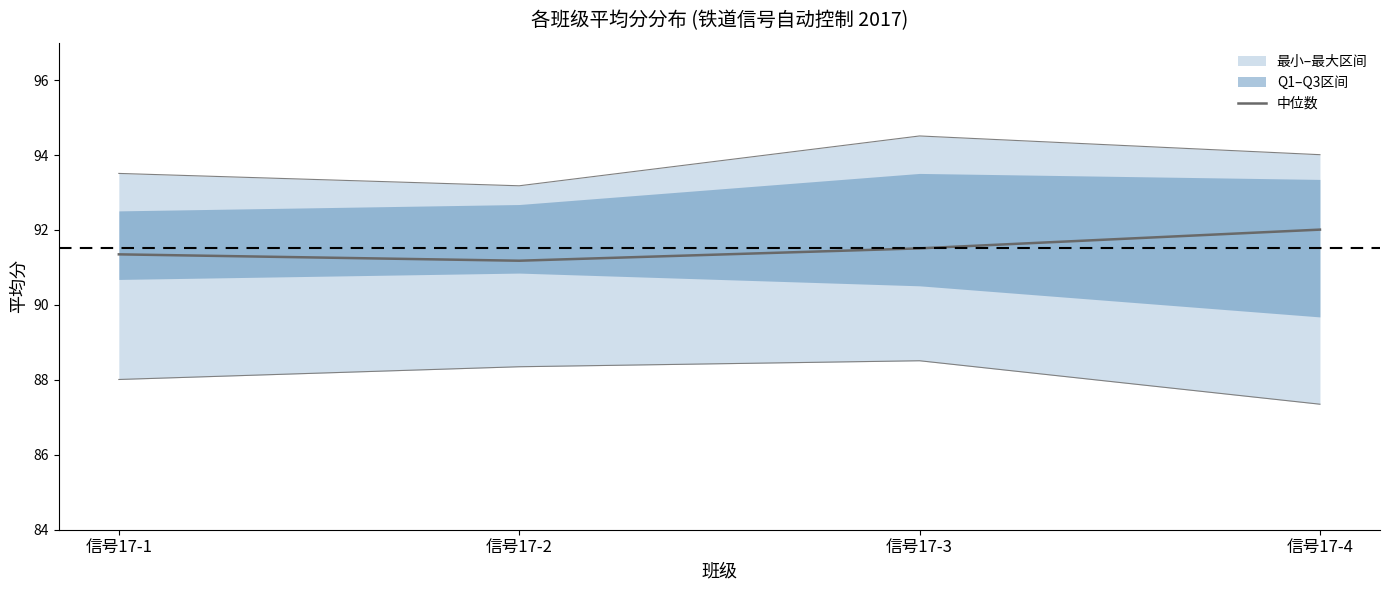

Which has a higher value, 信号17-1 or 信号17-4?

信号17-4